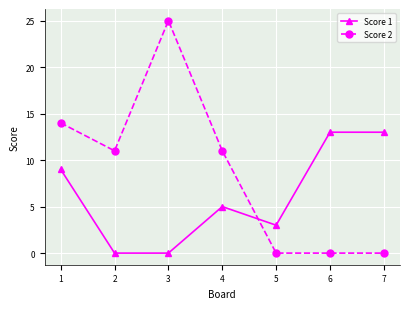

What is the value of the Score 2 point at the 4th from the left?

11